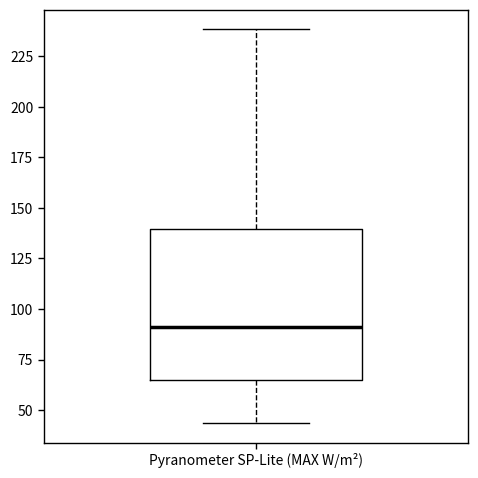

Transcribe this box plot: give where the median line is, the range the box spans, and where the two whiskers end, as read against the y-axis. The values are not printed on the chart, so give them approximately, as read against the axis.

median 90, box 65 to 140, whiskers 45 to 240